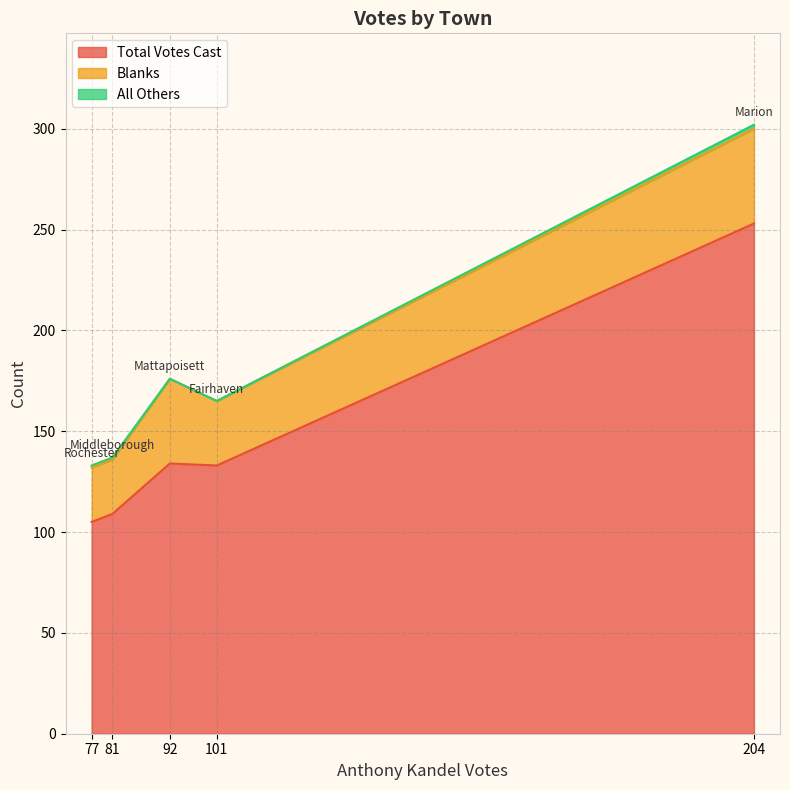

Reading left to right, transcribe all the data shown in this chart.

Total Votes Cast: Fairhaven=133	Marion=253	Mattapoisett=134	Middleborough=109	Rochester=105
Blanks: Fairhaven=32	Marion=47	Mattapoisett=42	Middleborough=27	Rochester=27
All Others: Fairhaven=0	Marion=2	Mattapoisett=0	Middleborough=1	Rochester=1